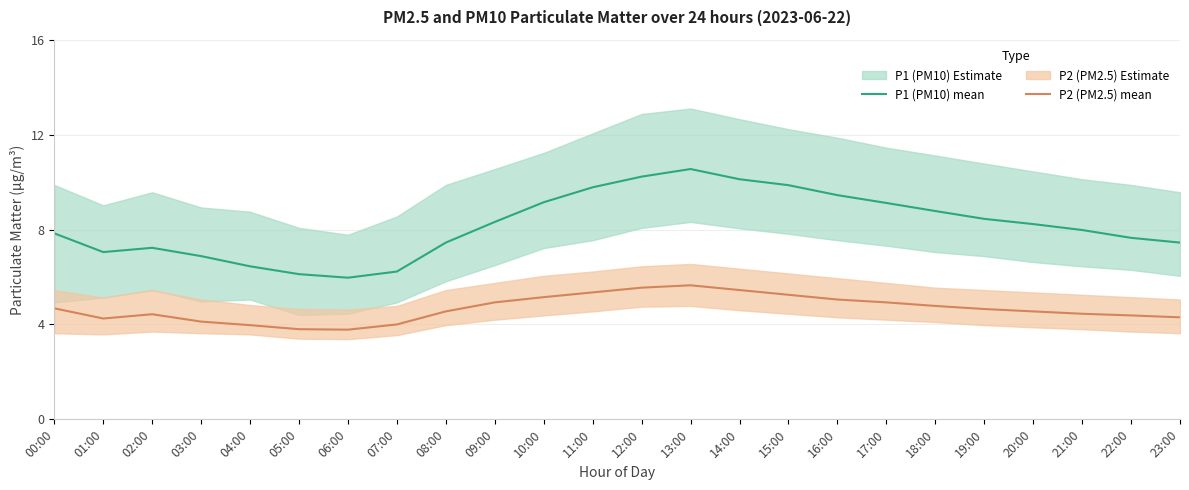

Is the value of P1 (PM10) mean at 12:00 greater than the value of P2 (PM2.5) mean at 22:00?

Yes